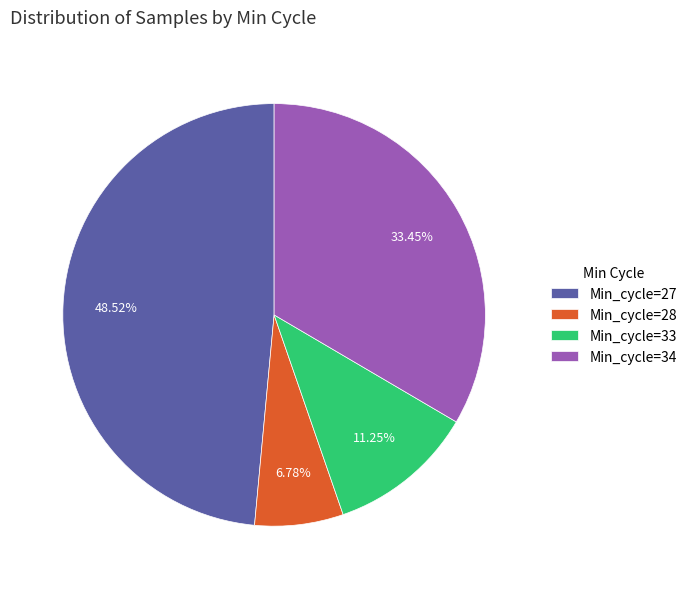

Does any single category account for the majority?

No